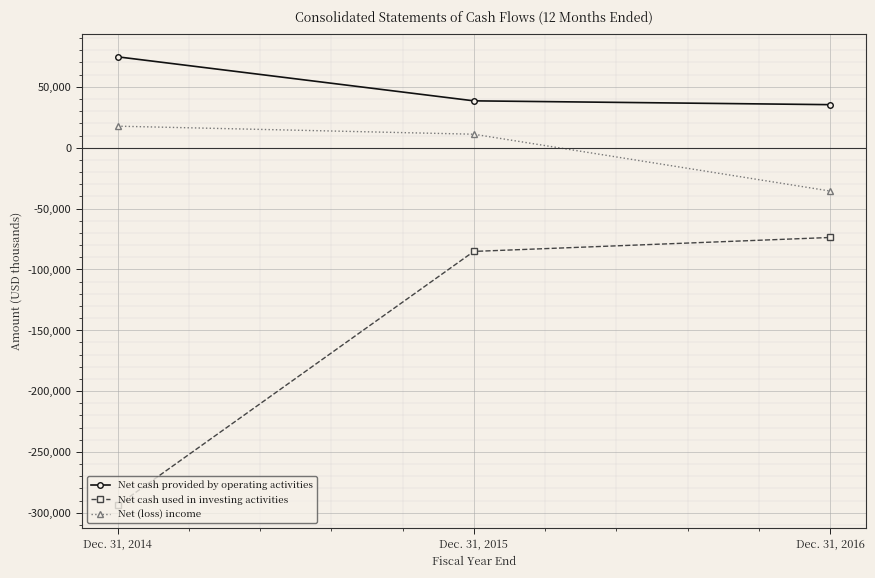

Rank the series by their average value, from highest to lowest.

Net cash provided by operating activities, Net (loss) income, Net cash used in investing activities